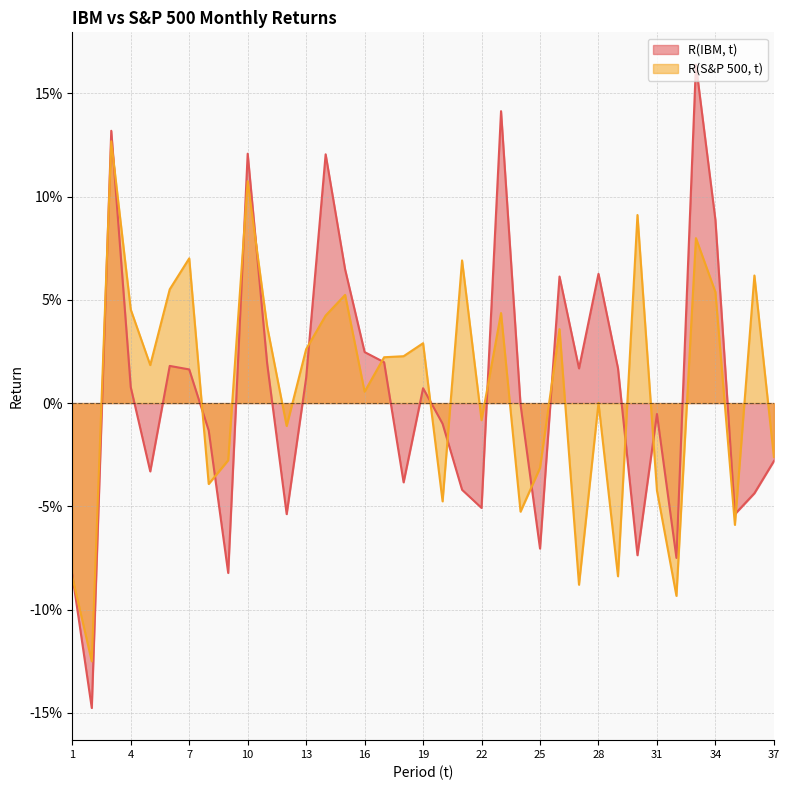

Which series has the widest spread of values?

R(IBM, t)